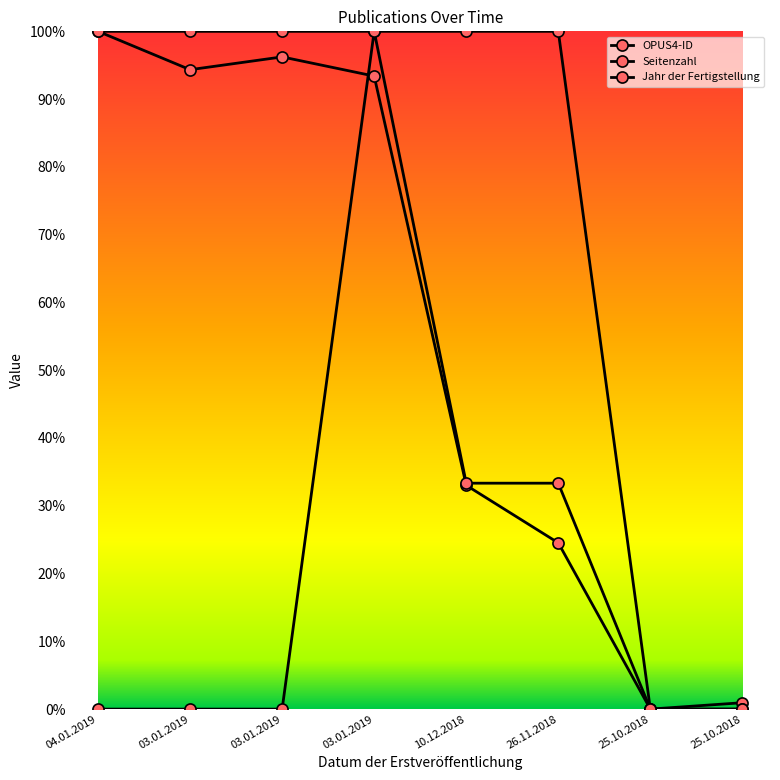

What is the difference between the highest and lowest values at 10.12.2018?

67.0